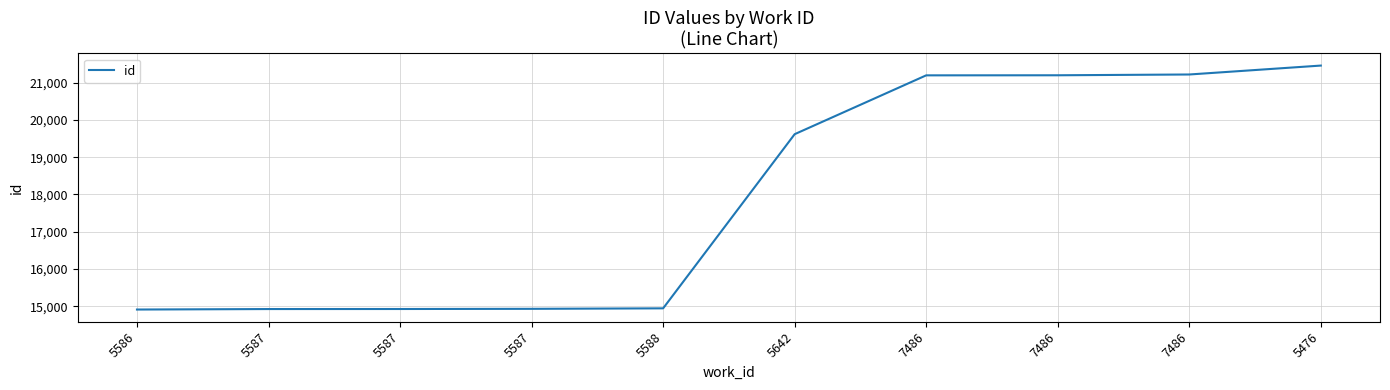

Does the chart have visible grid lines?

Yes